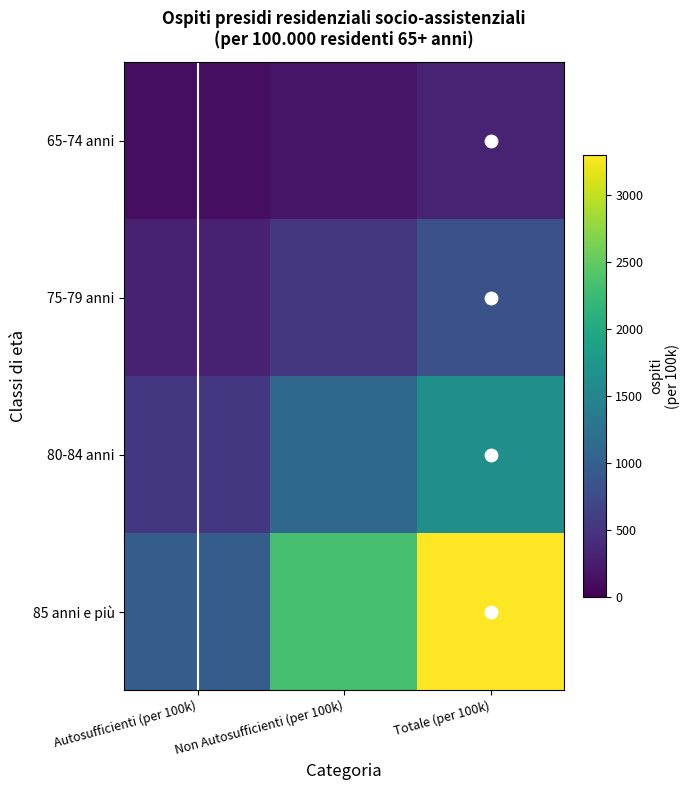

At which label does 65-74 anni reach its minimum?

Autosufficienti (per 100k)